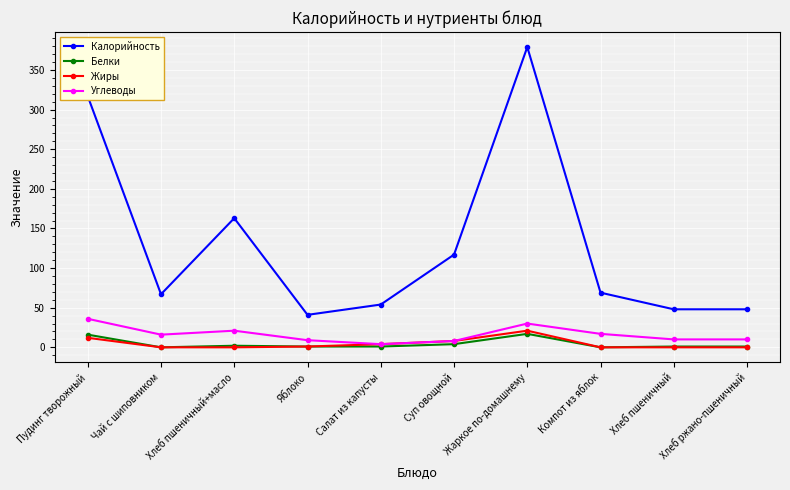

True or false: Углеводы has more than 0 points higher than both neighbors.

True